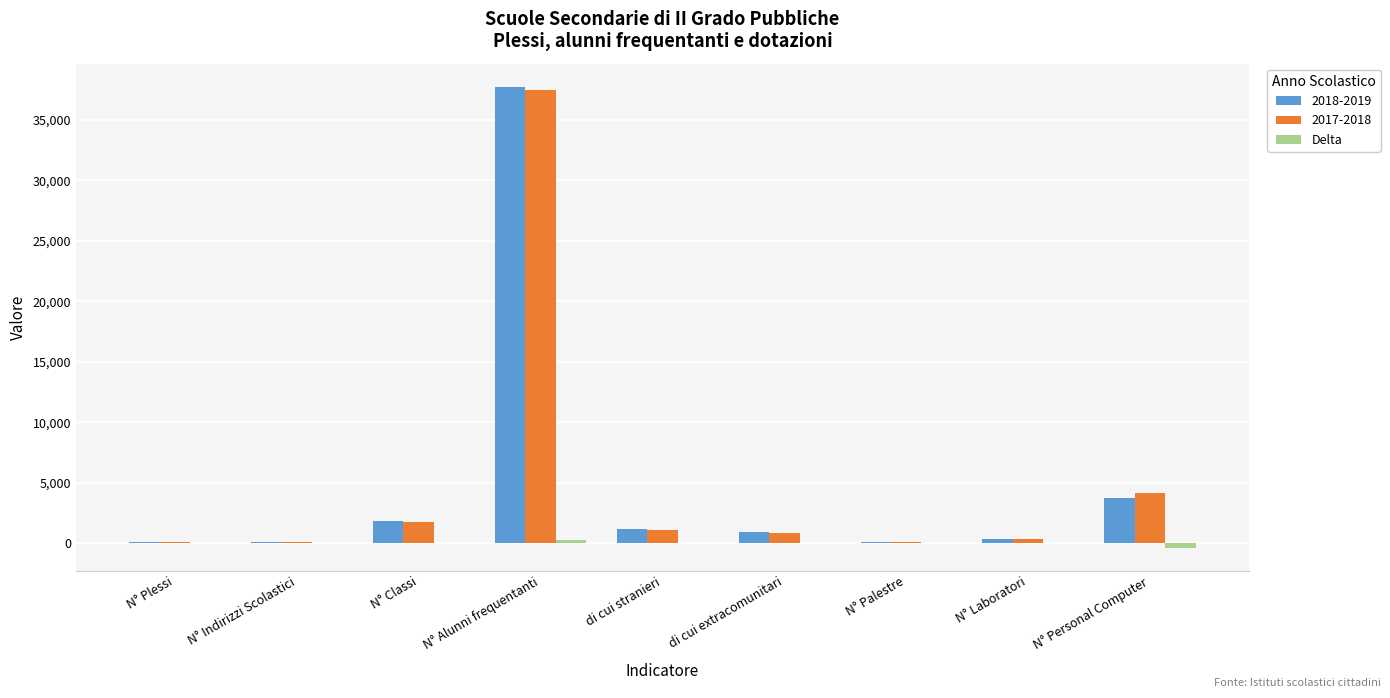

At which category does the chart reach its peak across all series?

N° Alunni frequentanti